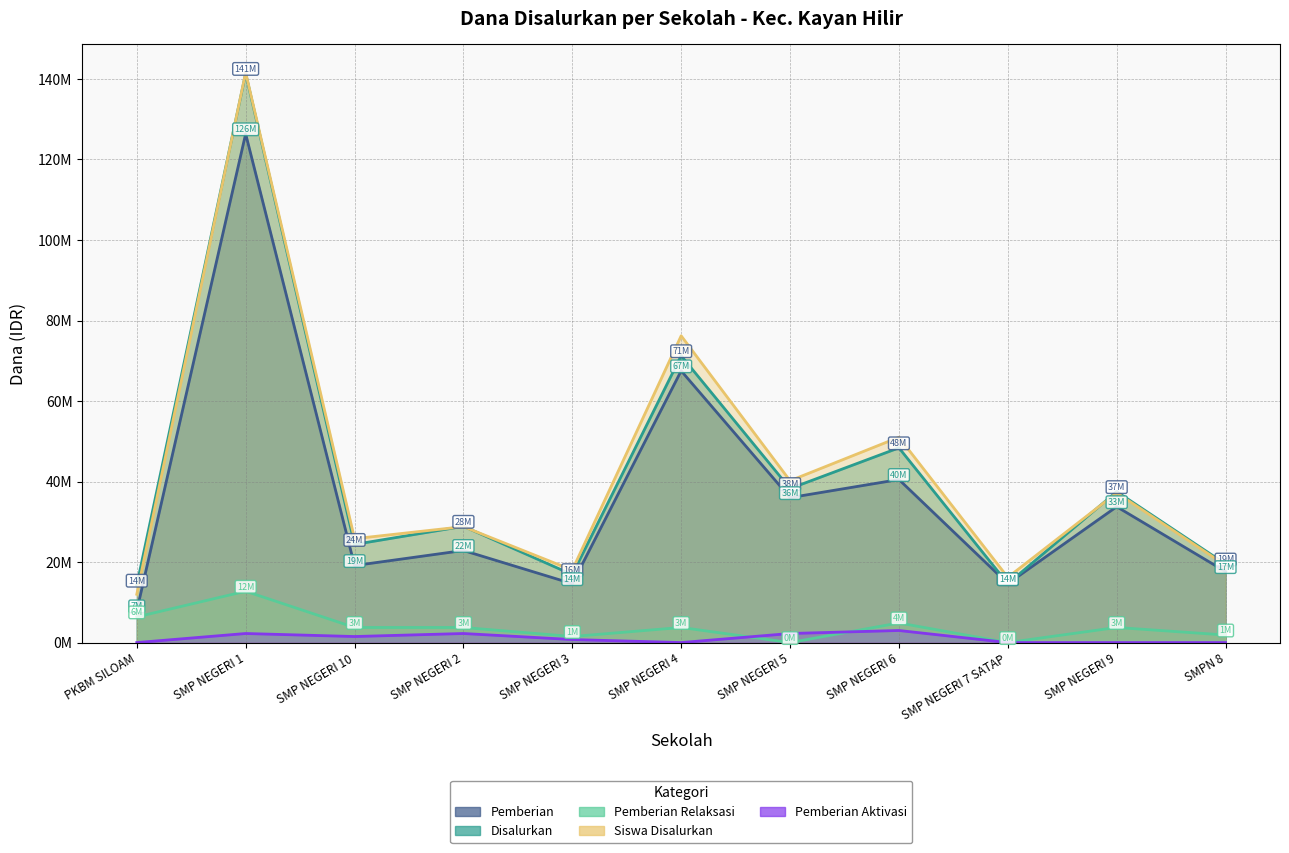

Reading right to left, transcribe all the data shown in this chart.

Pemberian: 17625000	33750000	14625000	40500000	36000000	67500000	14625000	22875000	19125000	126375000	7875000
Disalurkan: 19500000	37500000	14625000	48375000	38250000	71250000	16875000	28875000	24375000	141375000	14250000
Pemberian Relaksasi: 1875000	3750000	0	4875000	0	3750000	1500000	3750000	3750000	12750000	6375000
Siswa Disalurkan: 19200000	37200000	16200000	51000000	40200000	76200000	18000000	28800000	25800000	141600000	12000000
Pemberian Aktivasi: 0	0	0	3000000	2250000	0	750000	2250000	1500000	2250000	0